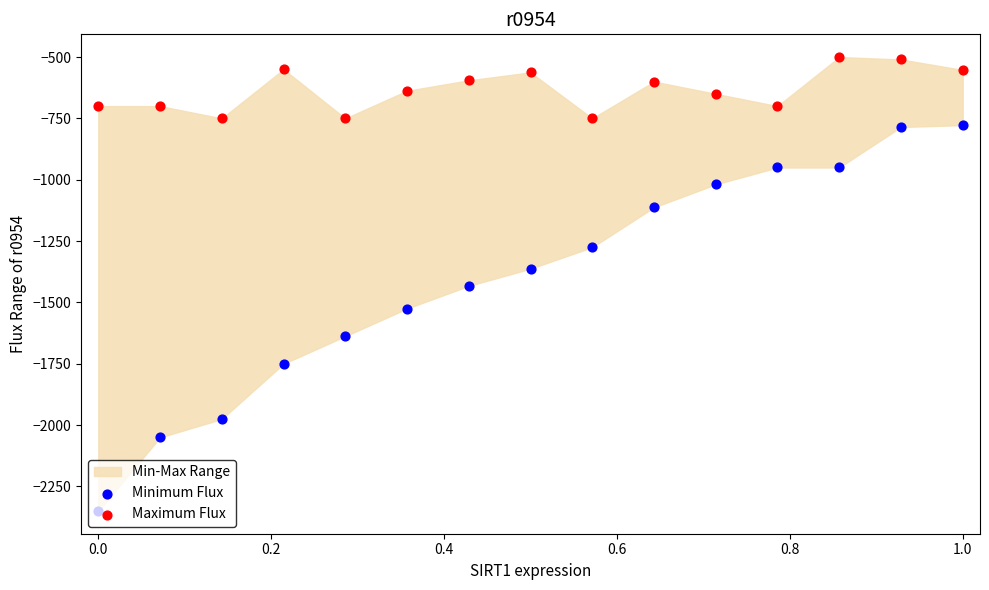

Is the value of Minimum Flux at 10 greater than the value of Maximum Flux at −0.2?

No